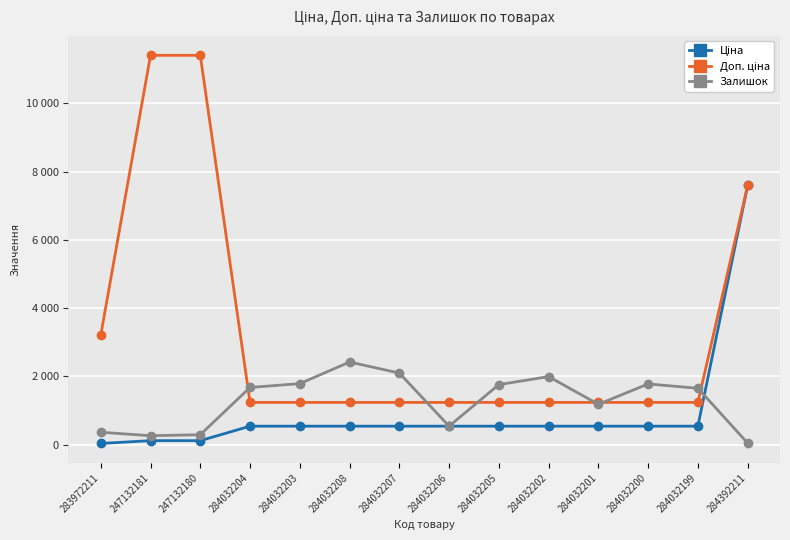

Reading left to right, what are all the values shown in this chart?

Ціна: 283972211=32.0	247132181=114.1	247132180=114.1	284032204=539.0	284032203=539.0	284032208=539.0	284032207=539.0	284032206=539.0	284032205=539.0	284032202=539.0	284032201=539.0	284032200=539.0	284032199=539.0	284392211=7596.5
Доп. ціна: 283972211=3205.0	247132181=11410.0	247132180=11410.0	284032204=1235.4	284032203=1235.4	284032208=1235.4	284032207=1235.4	284032206=1235.4	284032205=1235.4	284032202=1235.4	284032201=1235.4	284032200=1235.4	284032199=1235.4	284392211=7596.5
Залишок: 283972211=360.0	247132181=260.0	247132180=288.0	284032204=1674.0	284032203=1786.0	284032208=2419.0	284032207=2096.0	284032206=539.0	284032205=1757.0	284032202=1992.0	284032201=1180.0	284032200=1777.0	284032199=1649.0	284392211=43.0